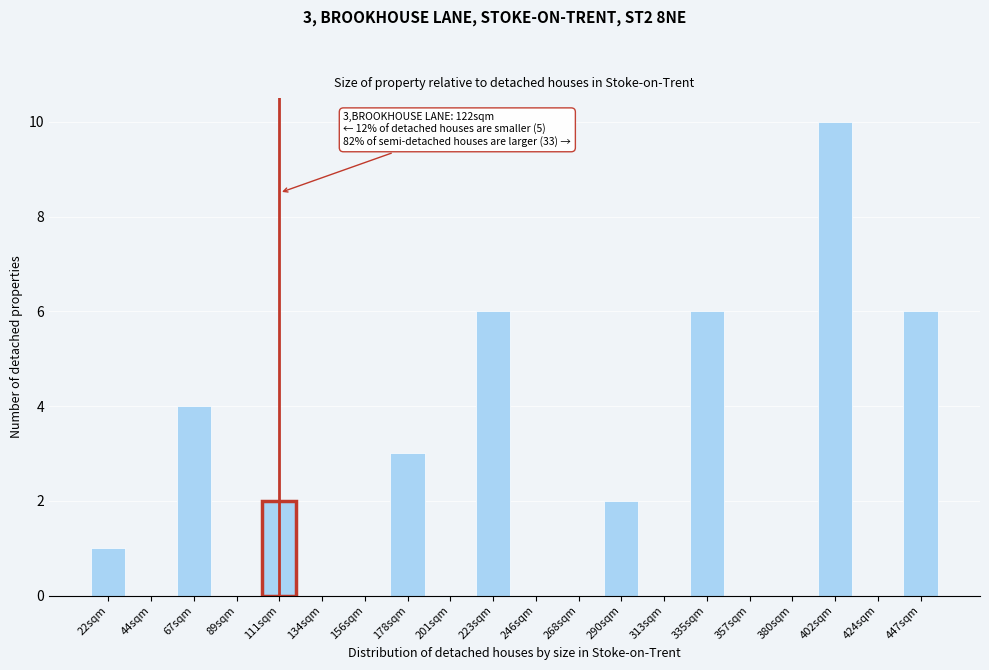

Reading left to right, what are all the values shown in this chart?

22sqm=1	44sqm=0	67sqm=4	89sqm=0	111sqm=2	134sqm=0	156sqm=0	178sqm=3	201sqm=0	223sqm=6	246sqm=0	268sqm=0	290sqm=2	313sqm=0	335sqm=6	357sqm=0	380sqm=0	402sqm=10	424sqm=0	447sqm=6